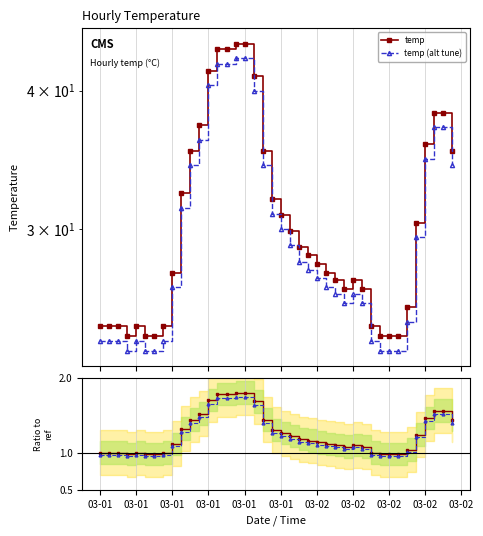

How many data points in ratio alt are less than 1?

12